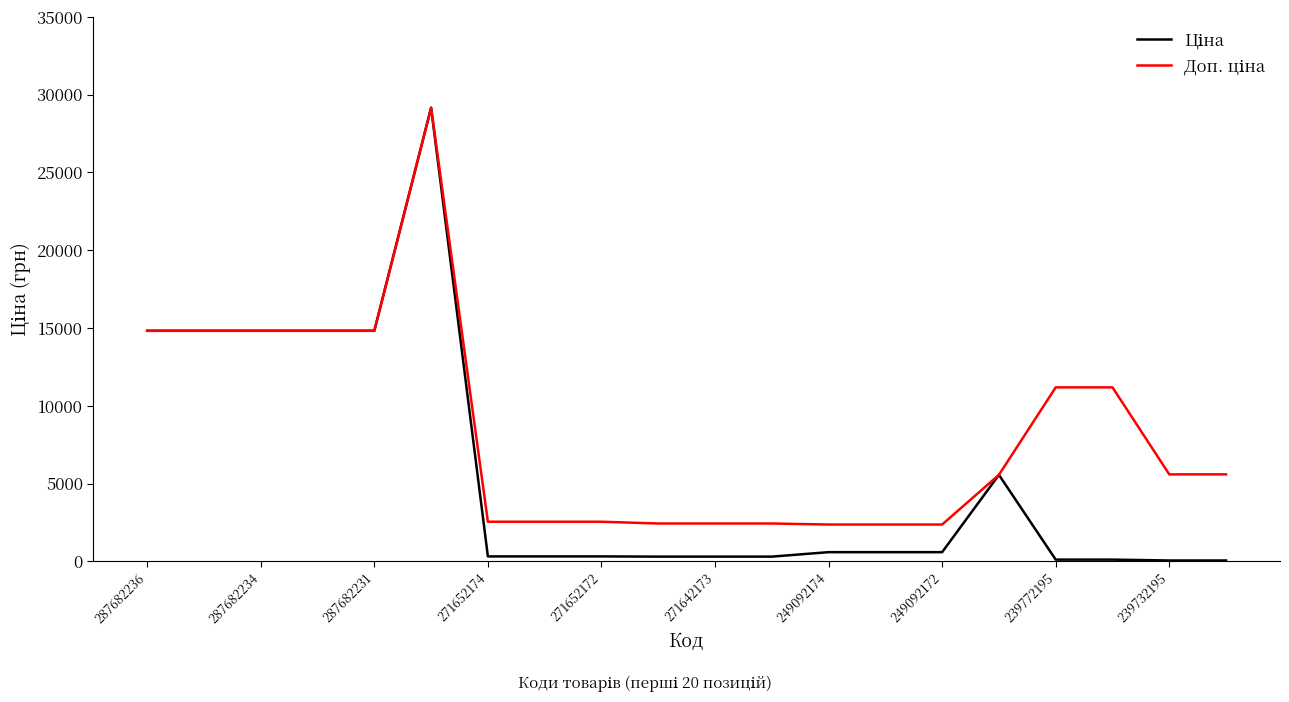

What is the greatest value displayed?

29152.3